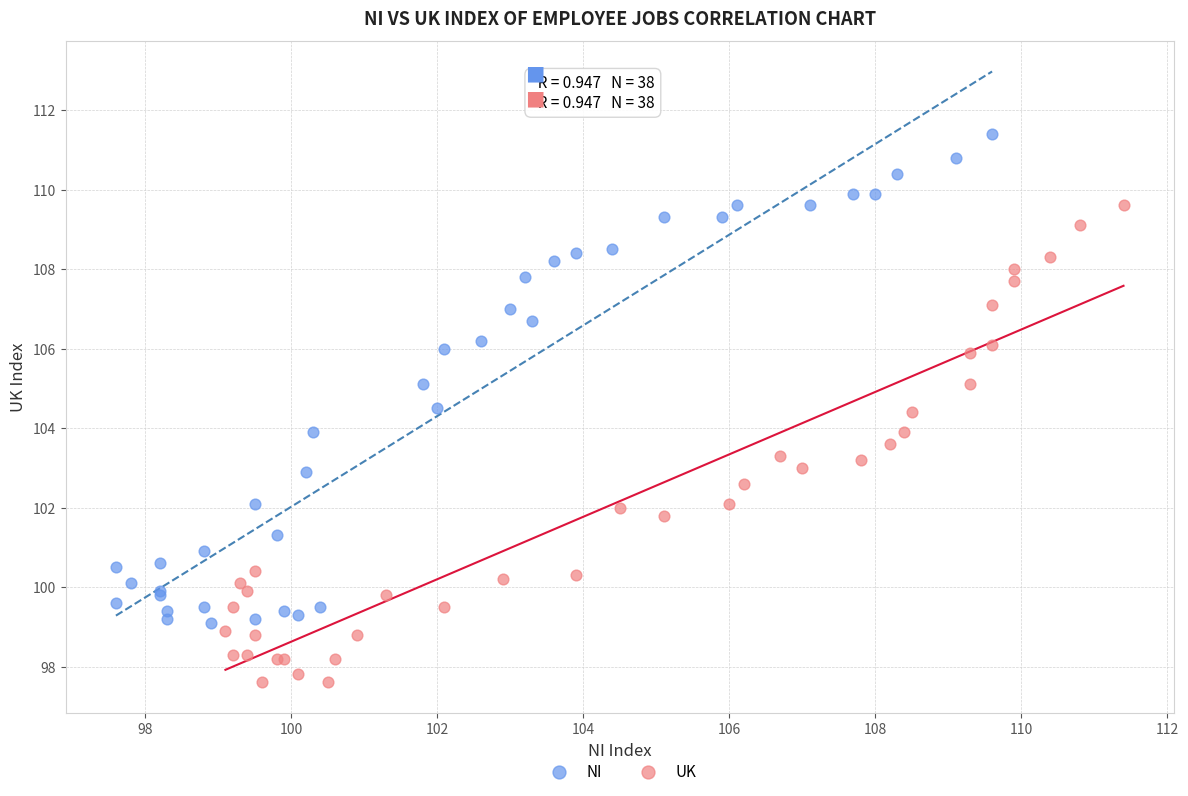

What are all the series names shown in the legend?

NI, UK